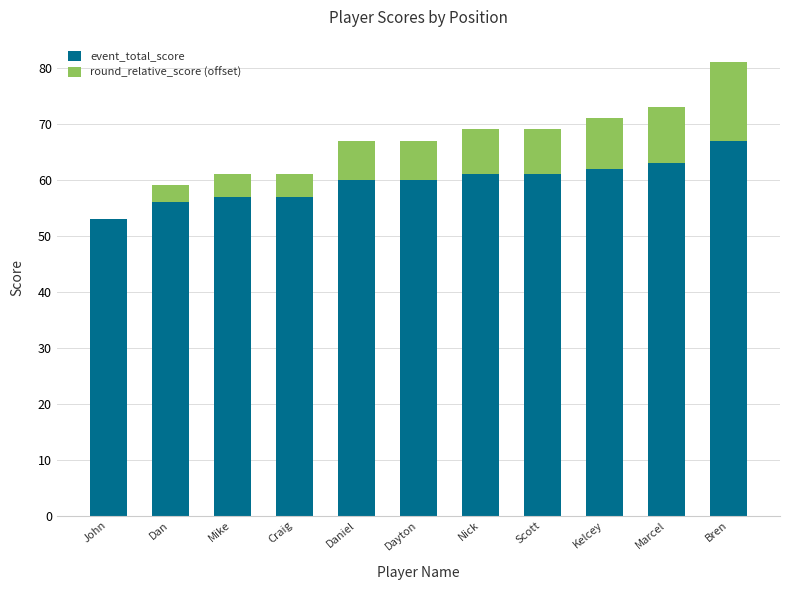

Is it true that event_total_score equals 91 at Kelcey?

False